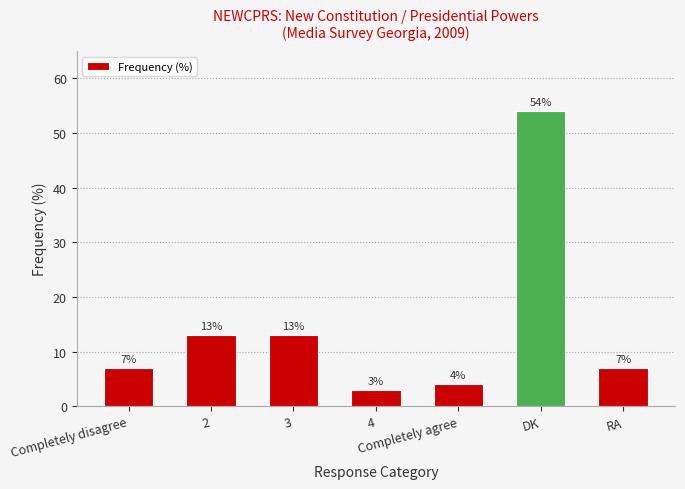

How many categories are shown in the chart?

7